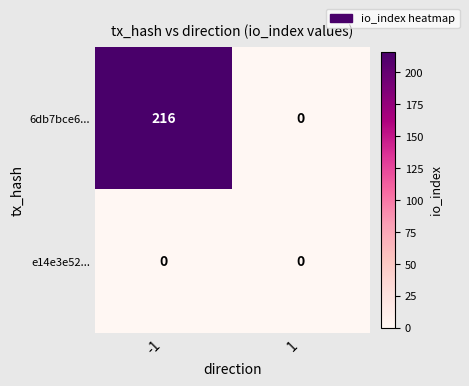

What is the difference between the highest and lowest values at -1?

216